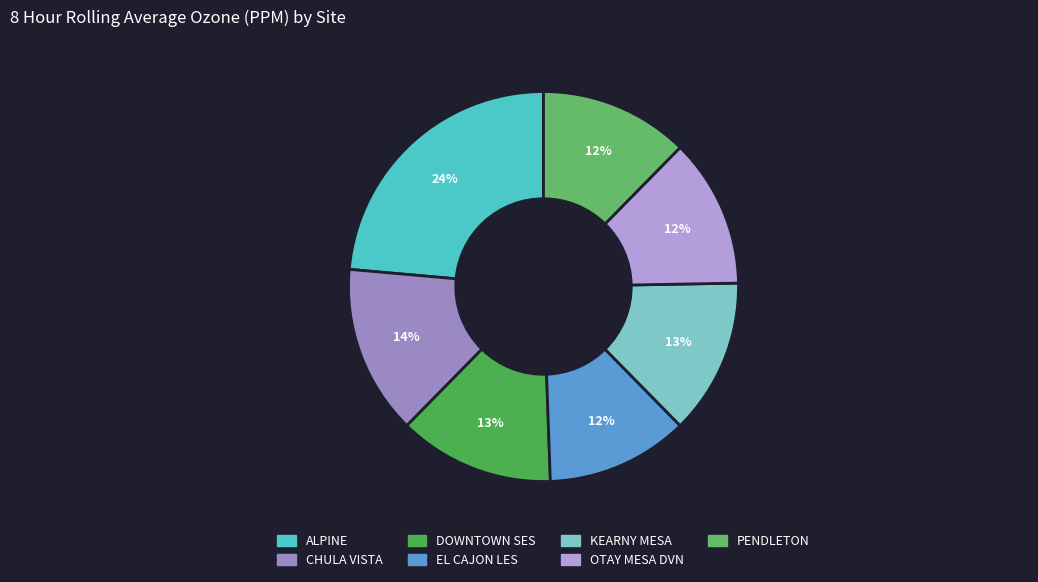

What percentage do KEARNY MESA and CHULA VISTA together represent?

27.0%